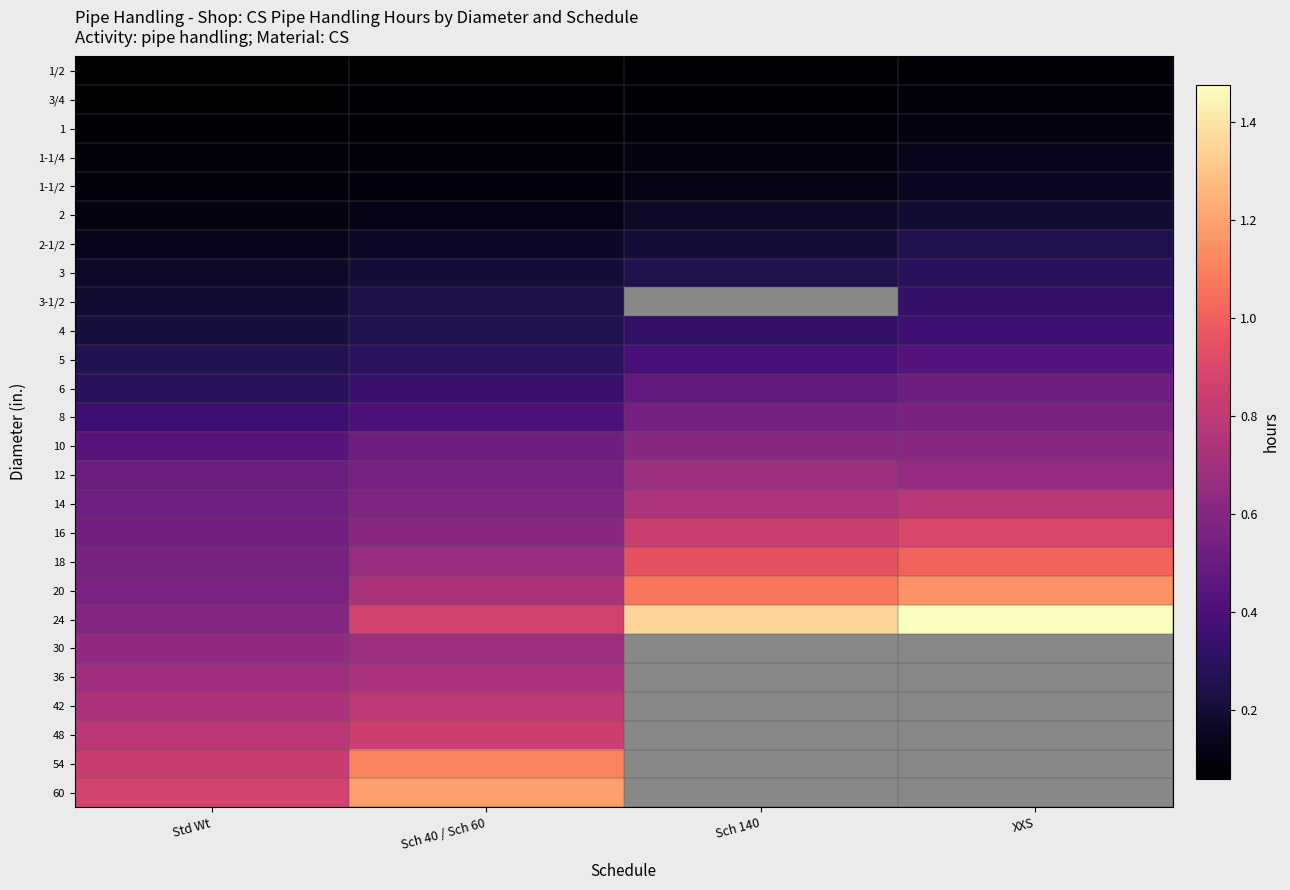

Which label corresponds to the largest value in the chart?

XXS